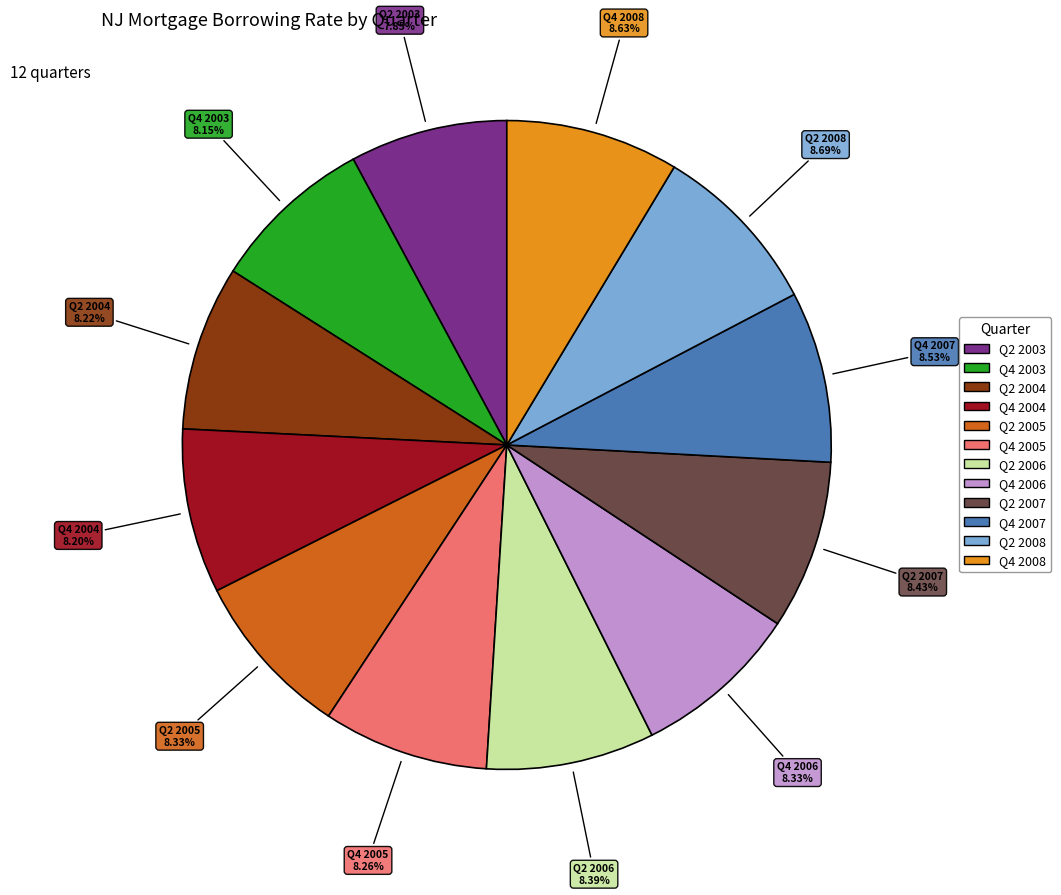

Does any single category account for the majority?

No